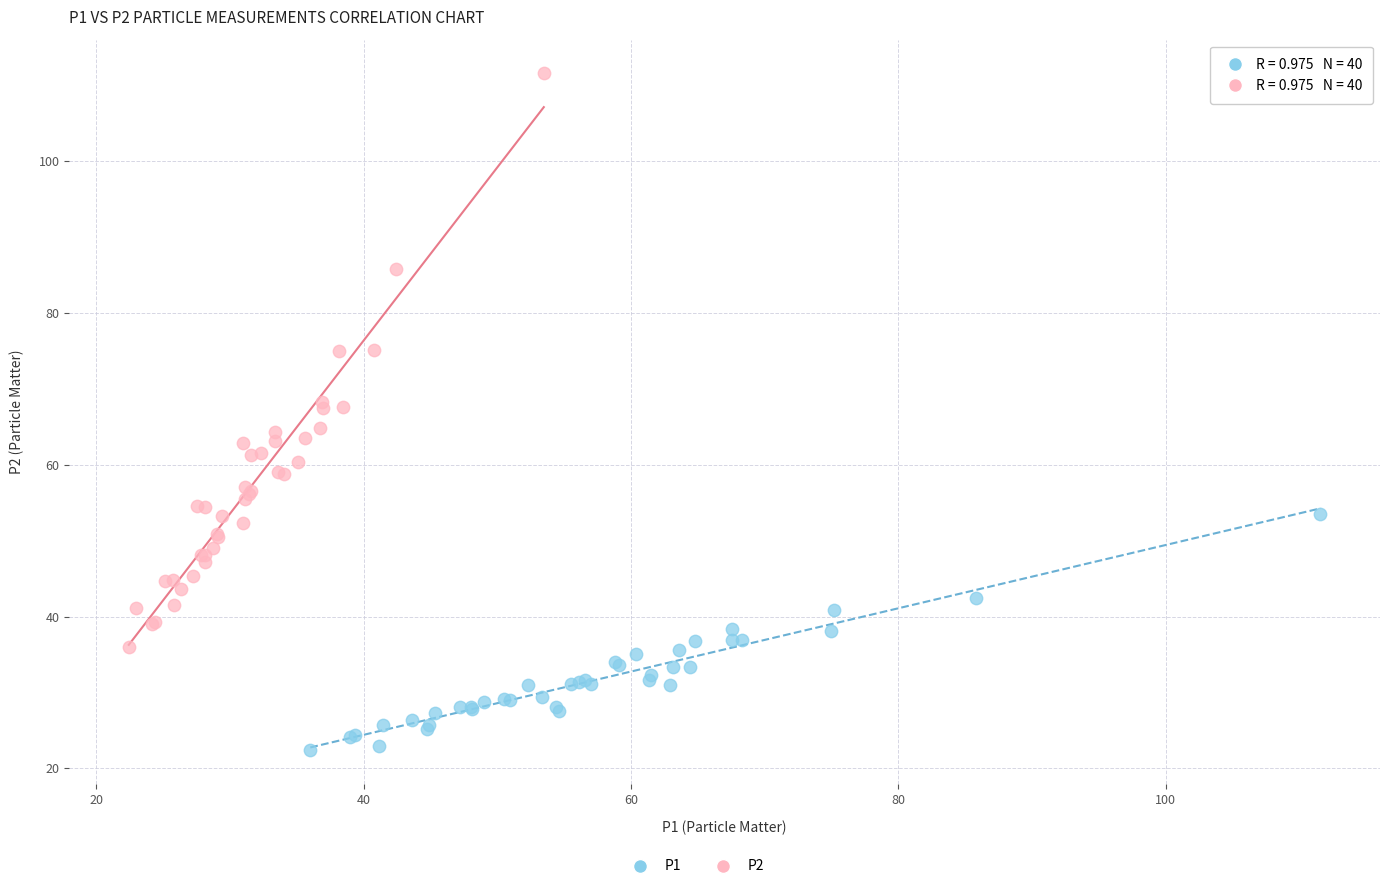

Which series contains the highest Y value?

P2